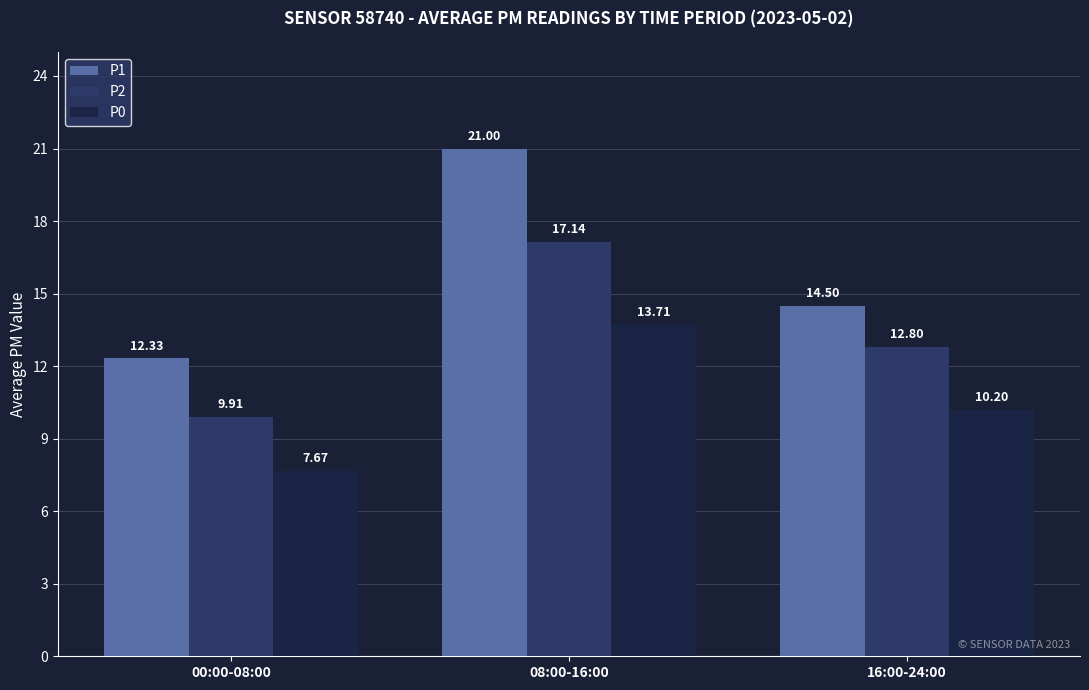

Where does the P2 series first go above 12?

08:00-16:00